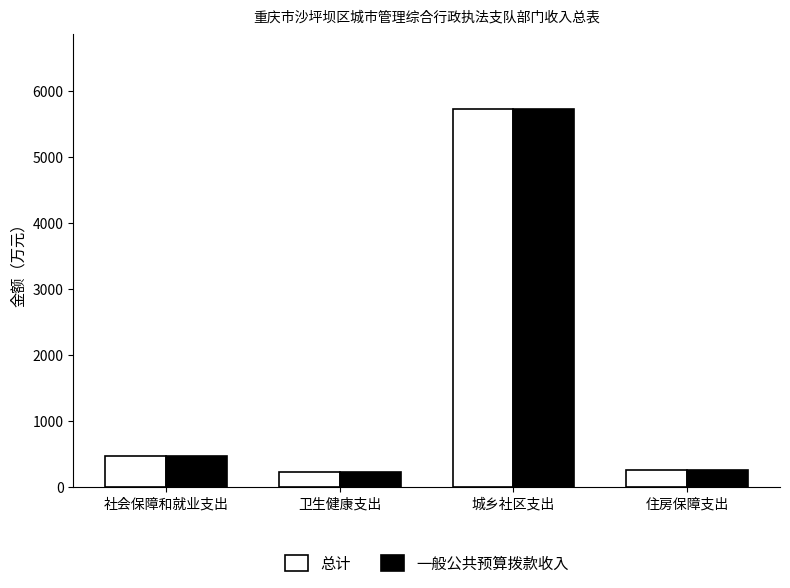

Where does the 一般公共预算拨款收入 series first go above 474?

社会保障和就业支出